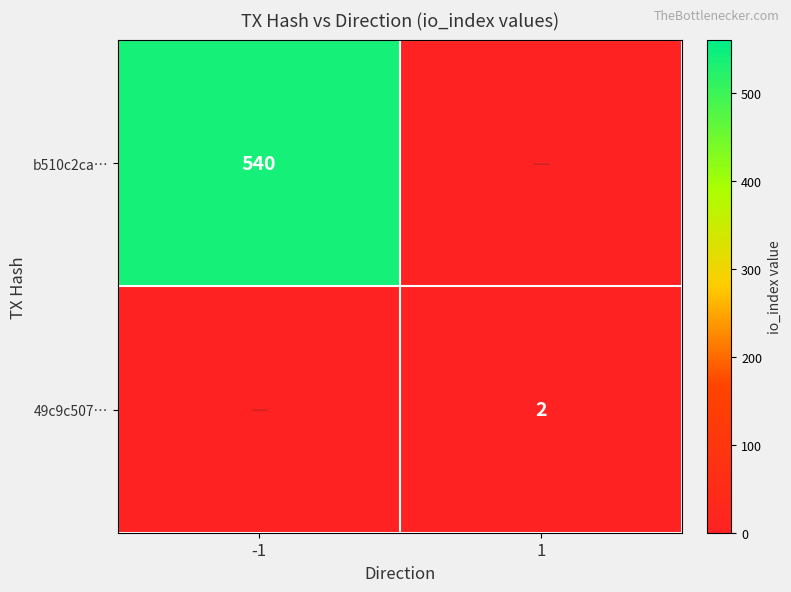

Is it true that 49c9c507… equals 2 at 1?

True